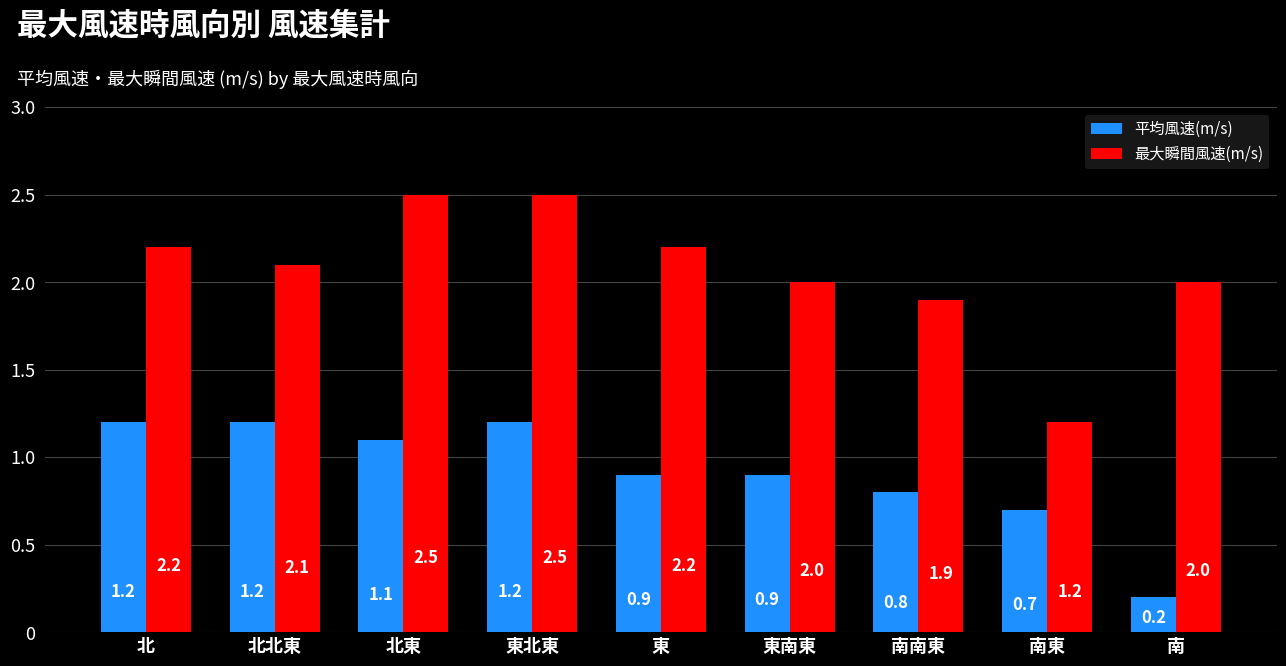

How many distinct data groups are displayed?

2